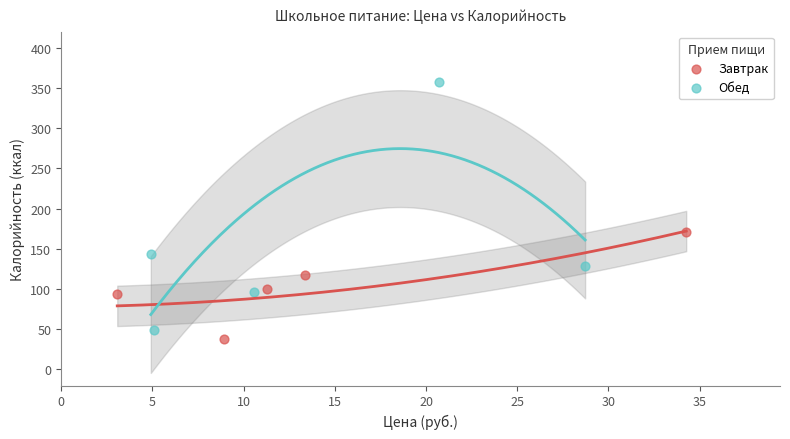

Which series contains the lowest Y value?

Завтрак